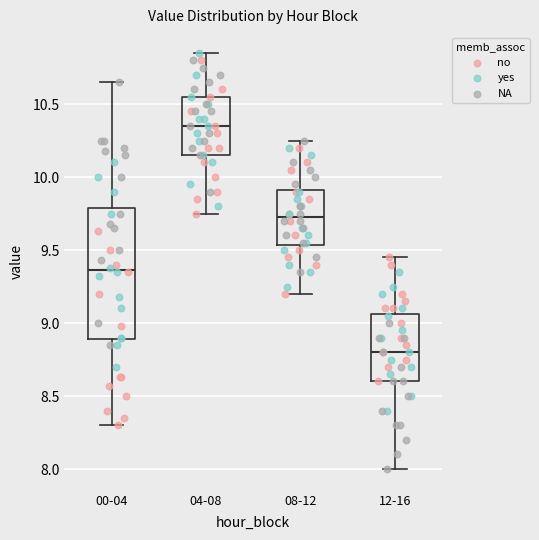

Reading left to right, read every box against the y-axis: the position of its median line, the range the box covers, and the ends of its whiskers. The values are not printed on the chart, so give them approximately, as read against the axis.

00-04: median 9.35, box 8.90 to 9.80, whiskers 8.30 to 10.65
04-08: median 10.35, box 10.15 to 10.55, whiskers 9.75 to 10.85
08-12: median 9.75, box 9.55 to 9.90, whiskers 9.20 to 10.25
12-16: median 8.80, box 8.60 to 9.05, whiskers 8.00 to 9.45